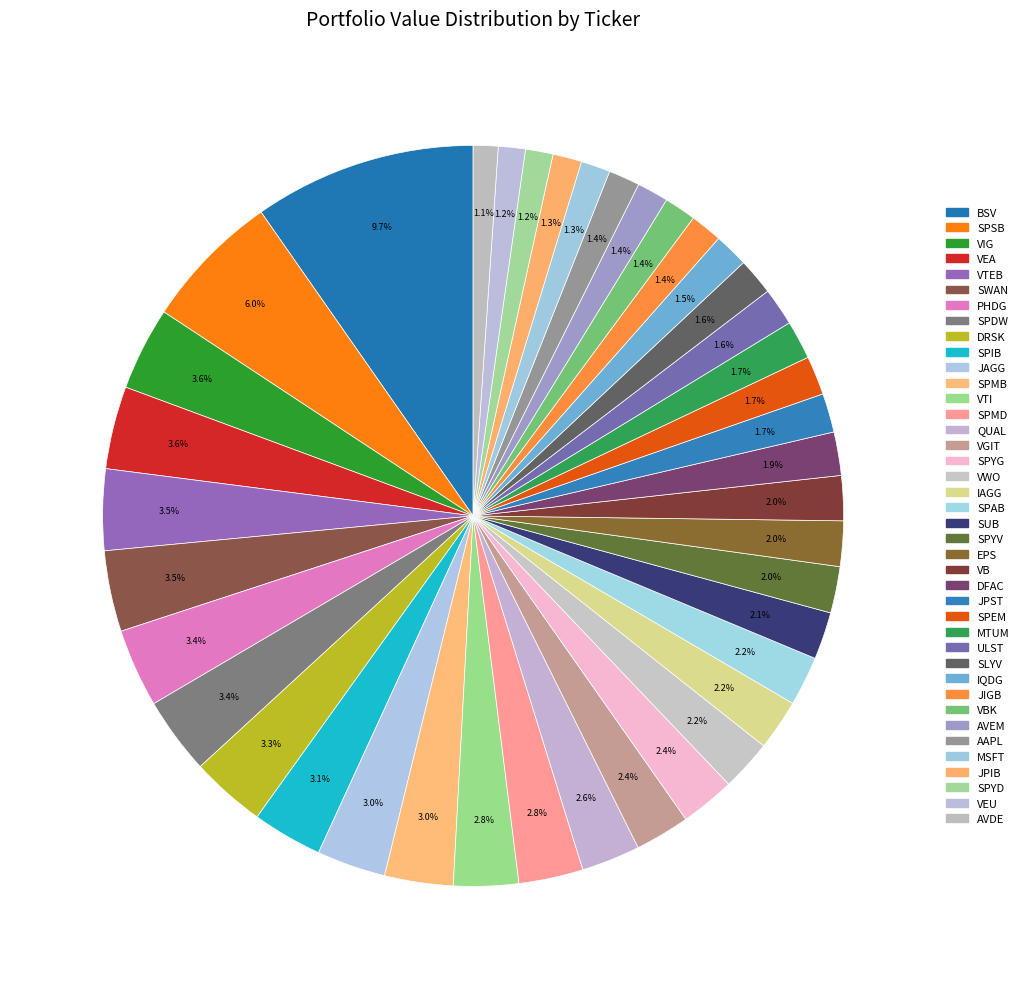

How many slices are in this pie chart?

40